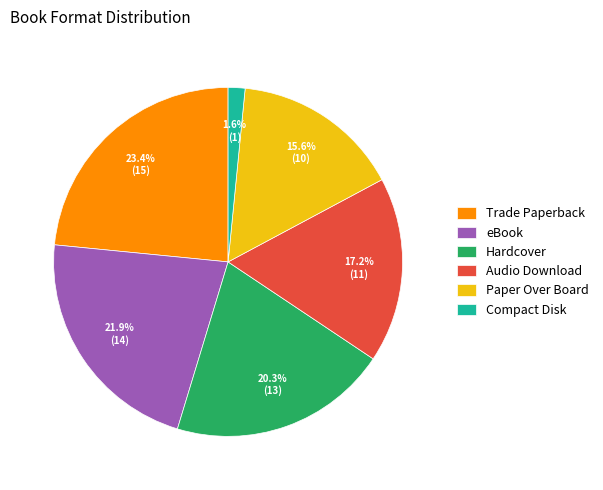

To the nearest percent, what is the difference between the largest and smallest slice percentages?

22%